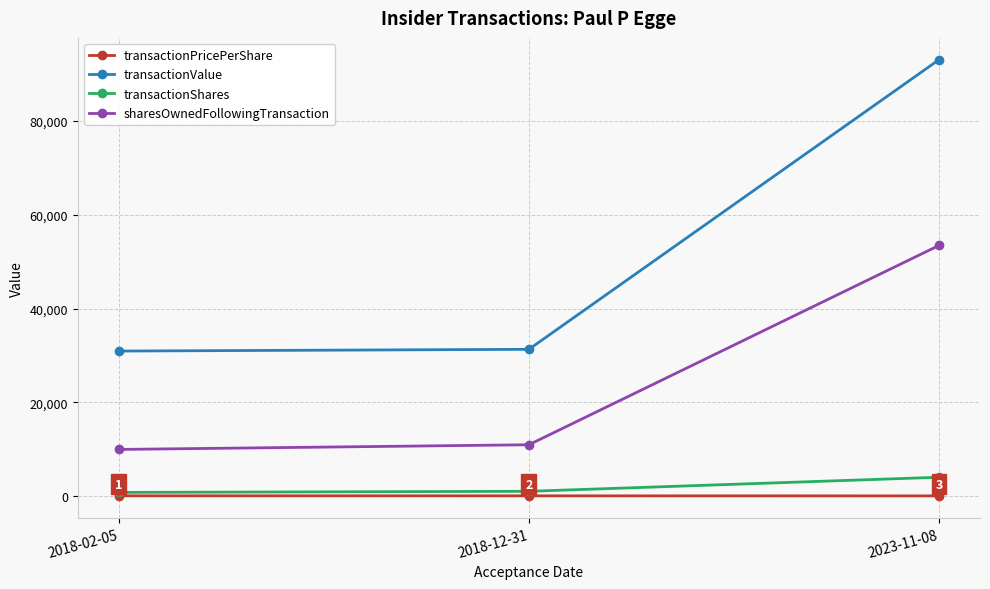

Which series has the largest total across all categories?

transactionValue